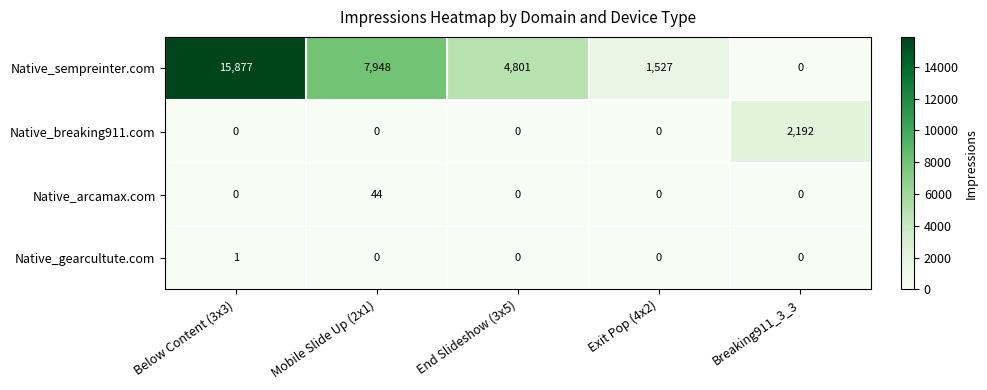

The value of Native_sempreinter.com at Breaking911_3_3 is -4945. True or false?

False